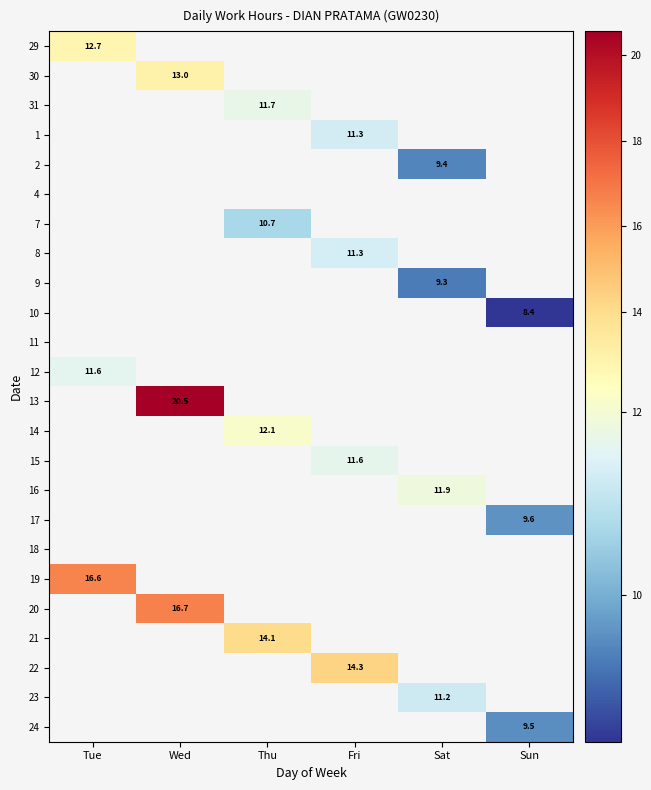

How many values in 16 are above zero?

1